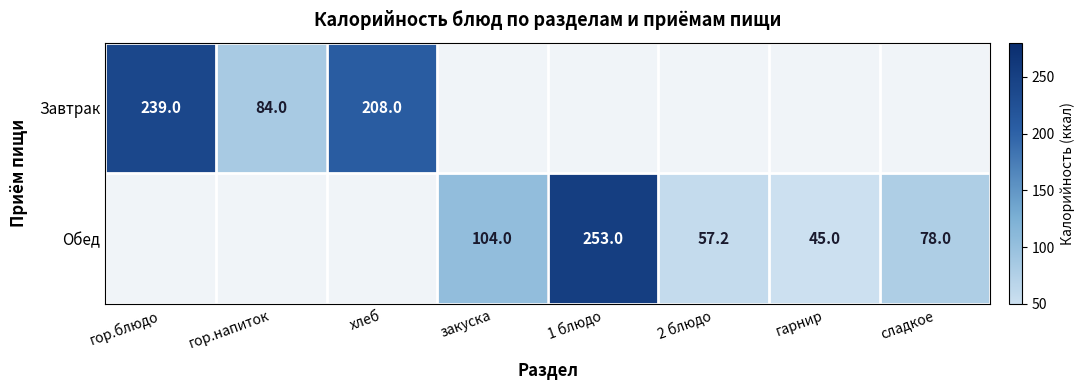

What is the sum of the Завтрак values at хлеб and гор.блюдо?

447.0